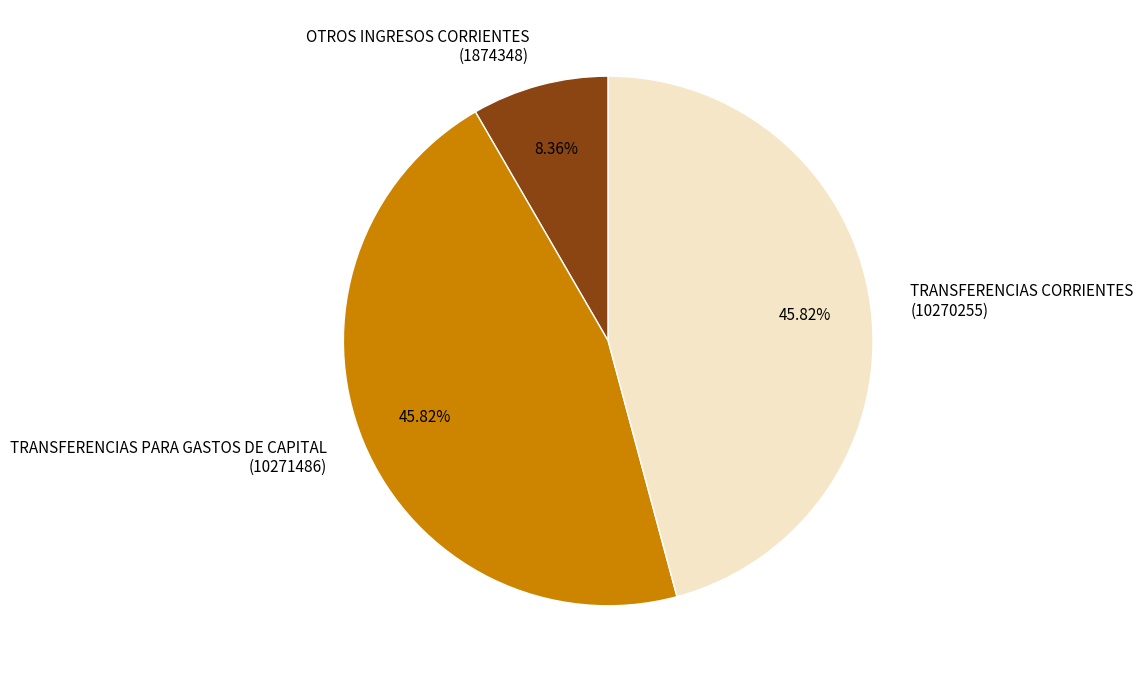

Is there any slice that represents more than half of the pie?

No